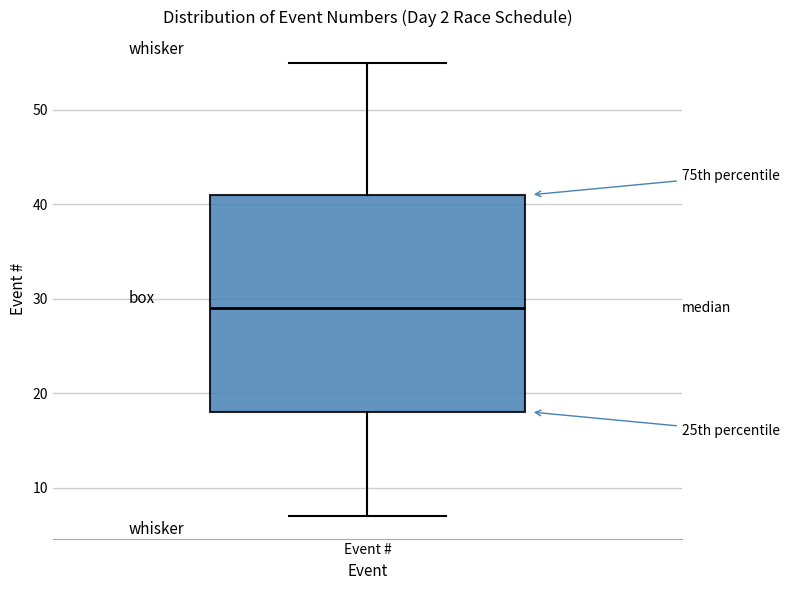

Where is the upper edge of the box for Event # on the y-axis? The values are not printed on the chart, so give them approximately, as read against the axis.

41